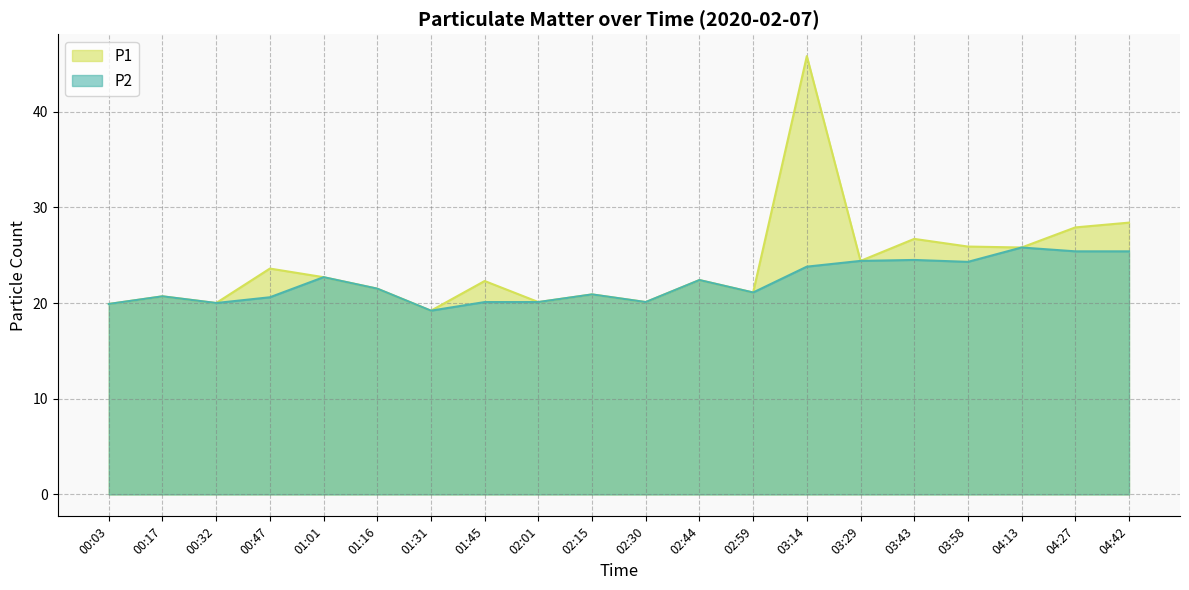

Read the P1 value at 03:29.

24.4